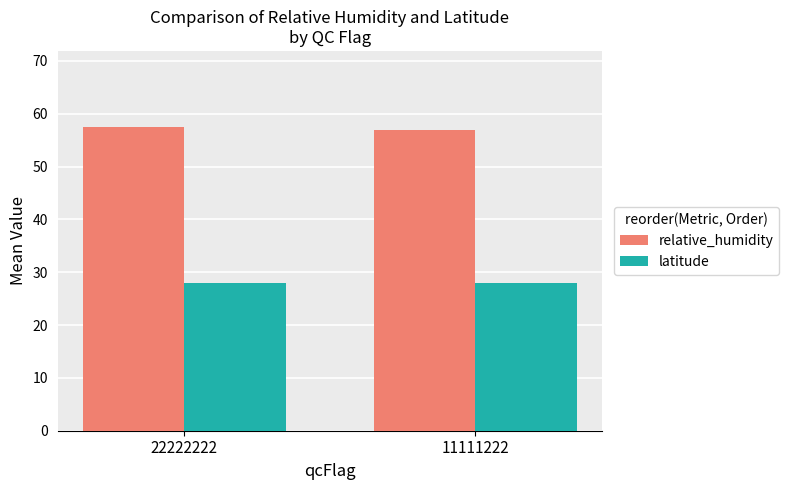

How many relative_humidity values are between 56 and 57?

1